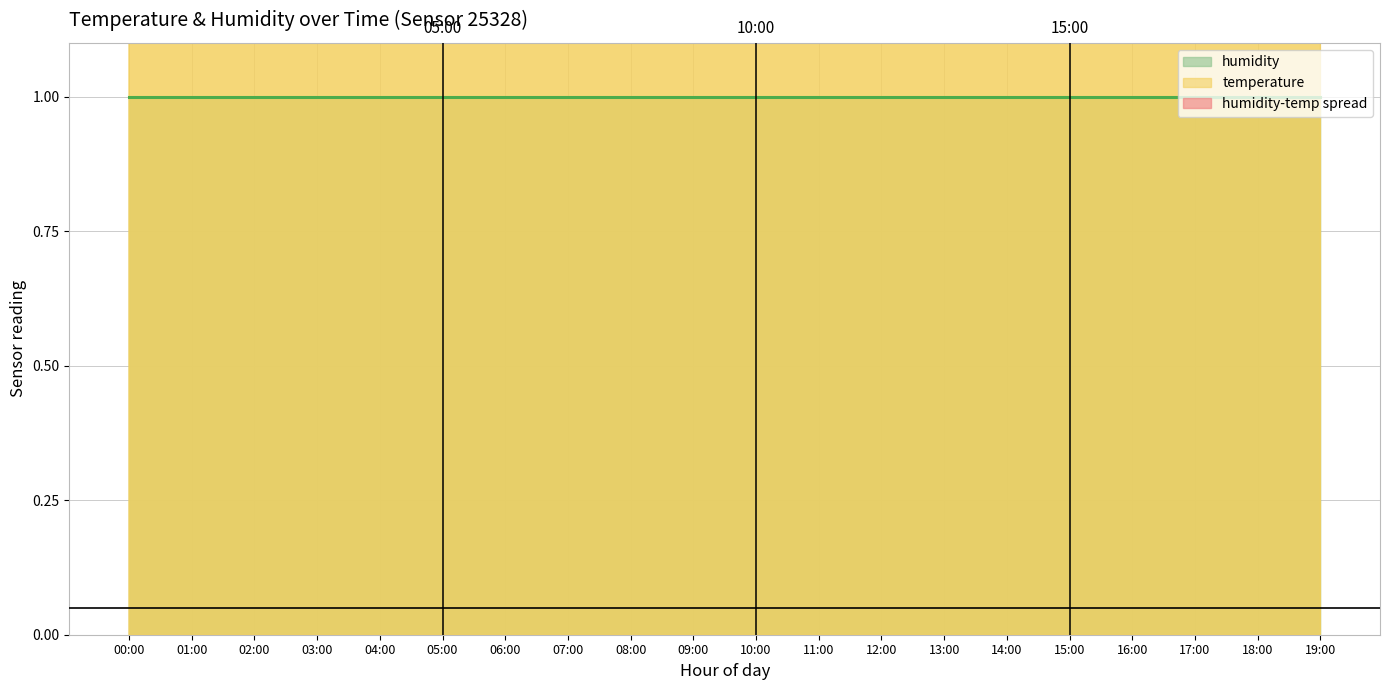

List the labels in order of value, largest first.

14:00, 13:00, 15:00, 12:00, 16:00, 00:00, 17:00, 11:00, 18:00, 01:00, 10:00, 19:00, 02:00, 09:00, 03:00, 04:00, 08:00, 05:00, 07:00, 06:00